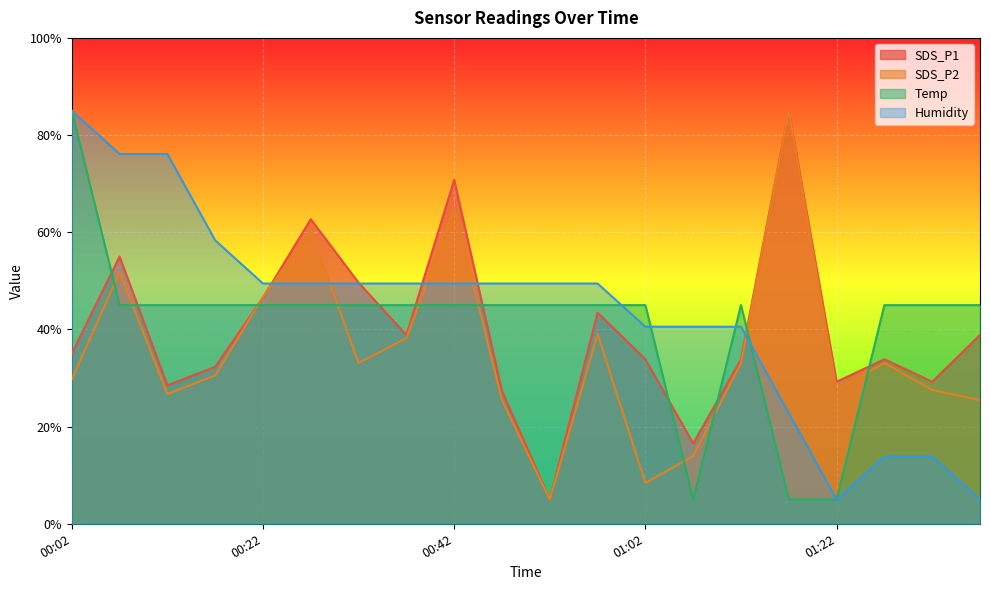

What is the highest value of the Temp series?

85.0